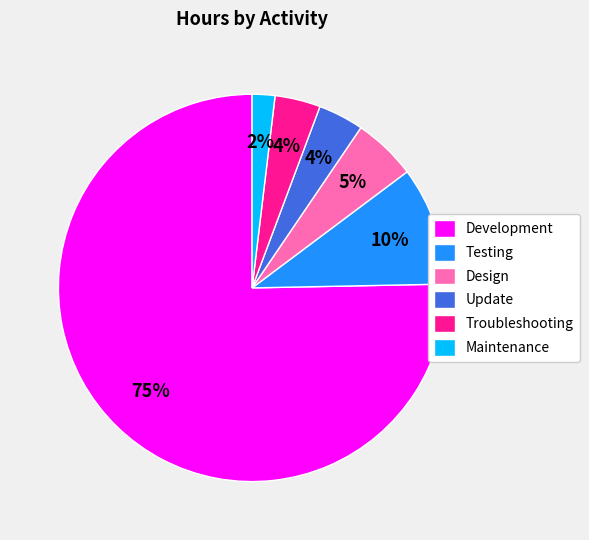

Which slice is the largest?

Development